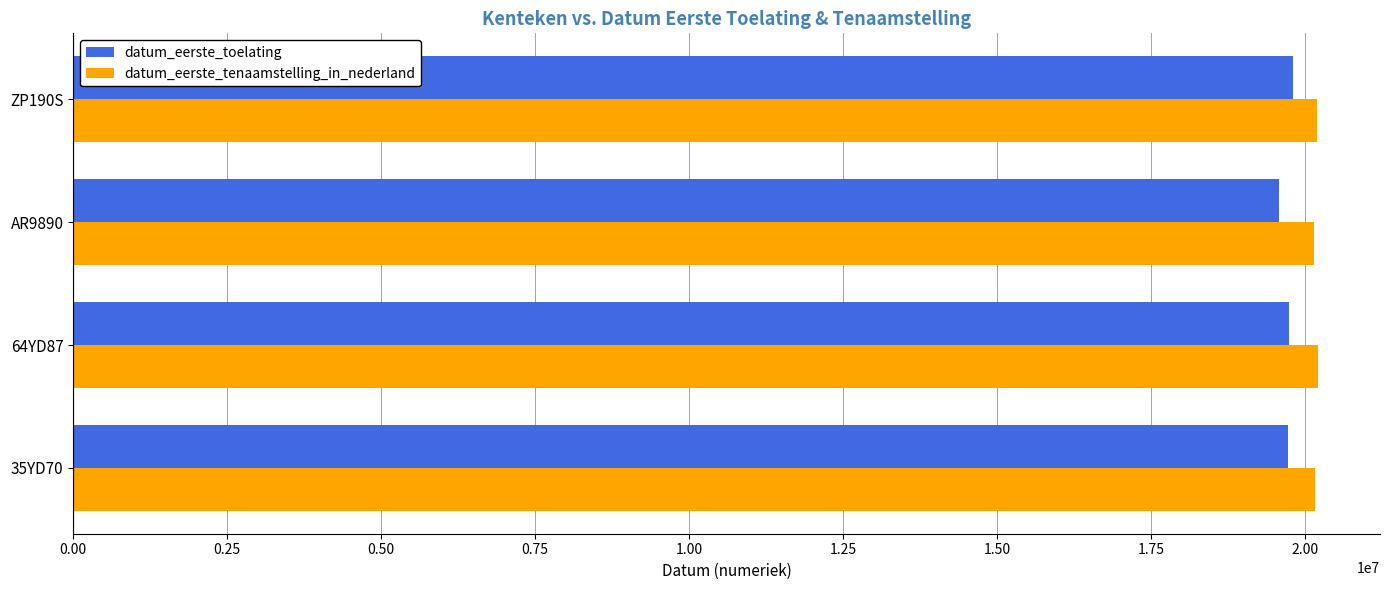

The value of datum_eerste_toelating at AR9890 is 5406479. True or false?

False